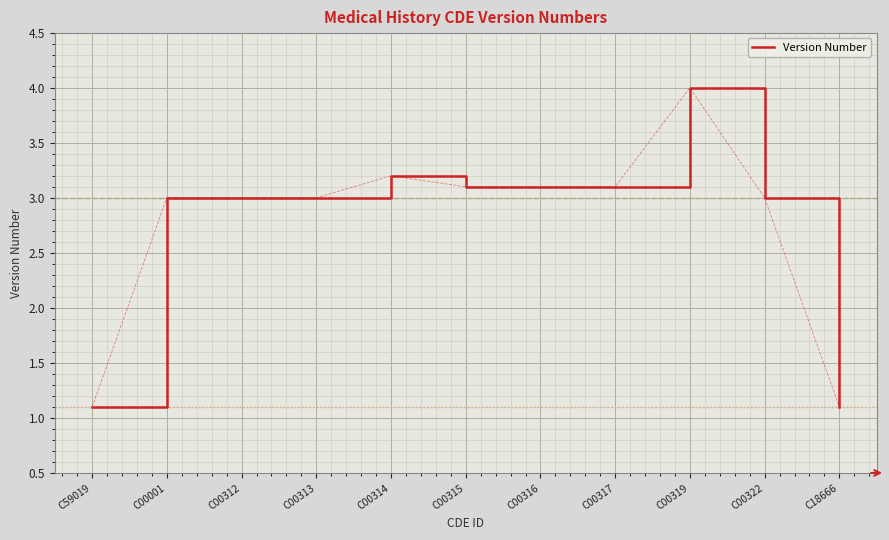

What is the difference between the values at C18666 and C00315?

2.0